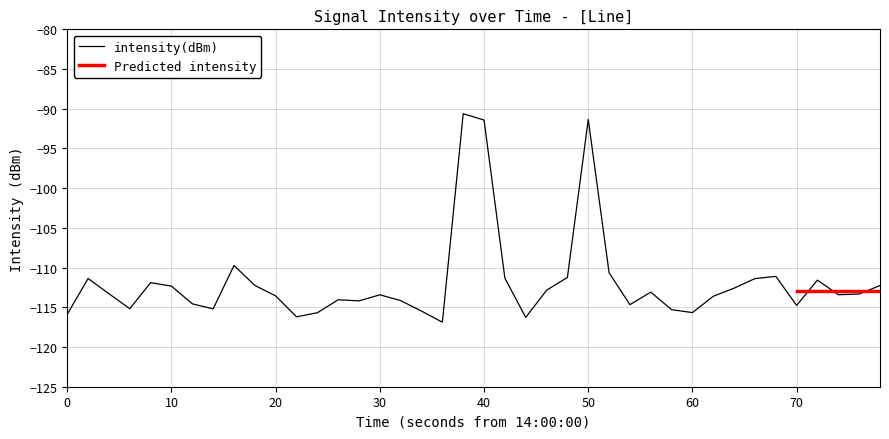

The intensity(dBm) series shows -114.8 at 70. True or false?

True